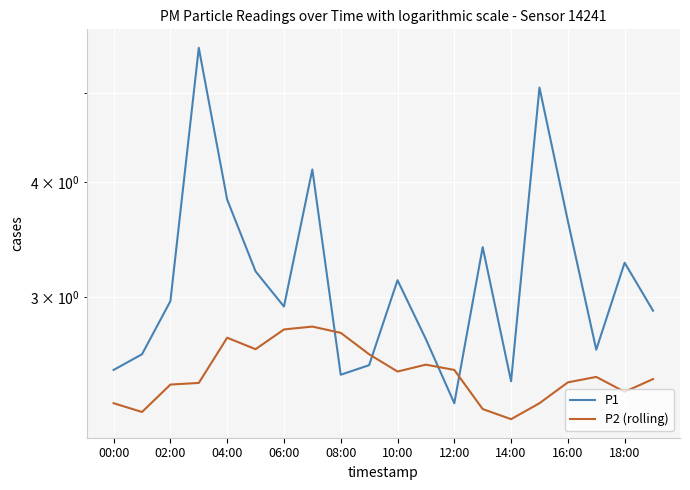

How many interior local valleys does the P2 (rolling) series have?

5